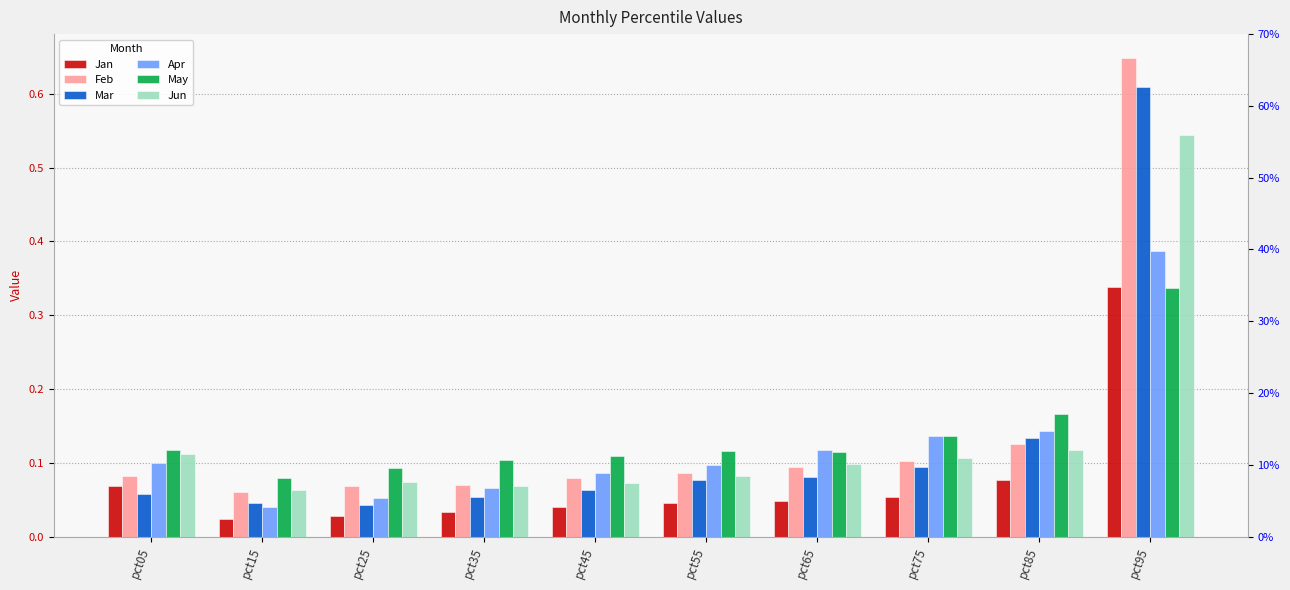

Rank the categories by Jan value from highest to lowest.

pct95, pct85, pct05, pct75, pct65, pct55, pct45, pct35, pct25, pct15